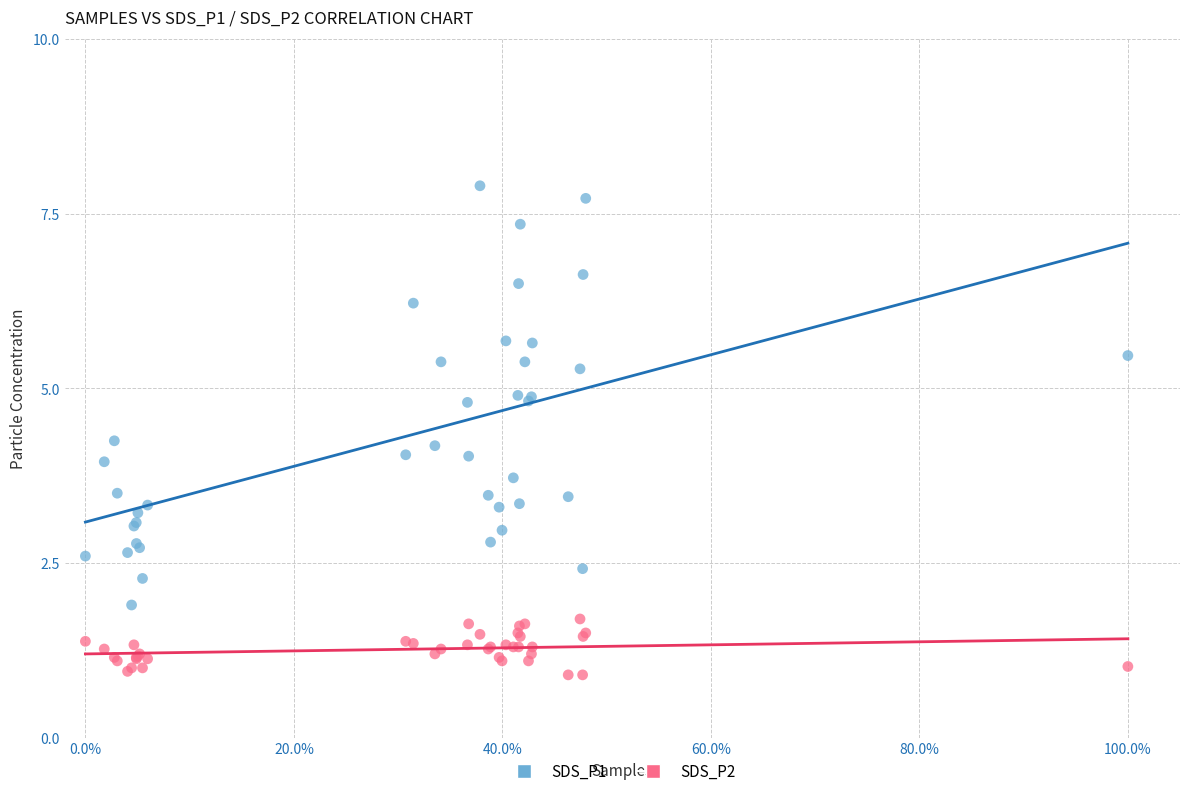

What is the X range (max minus min) for the scatter plot?

1.0